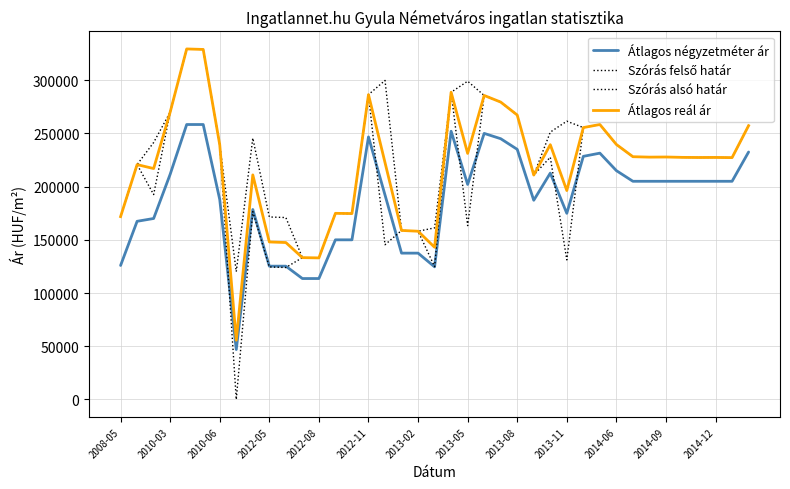

Does the chart have visible grid lines?

Yes